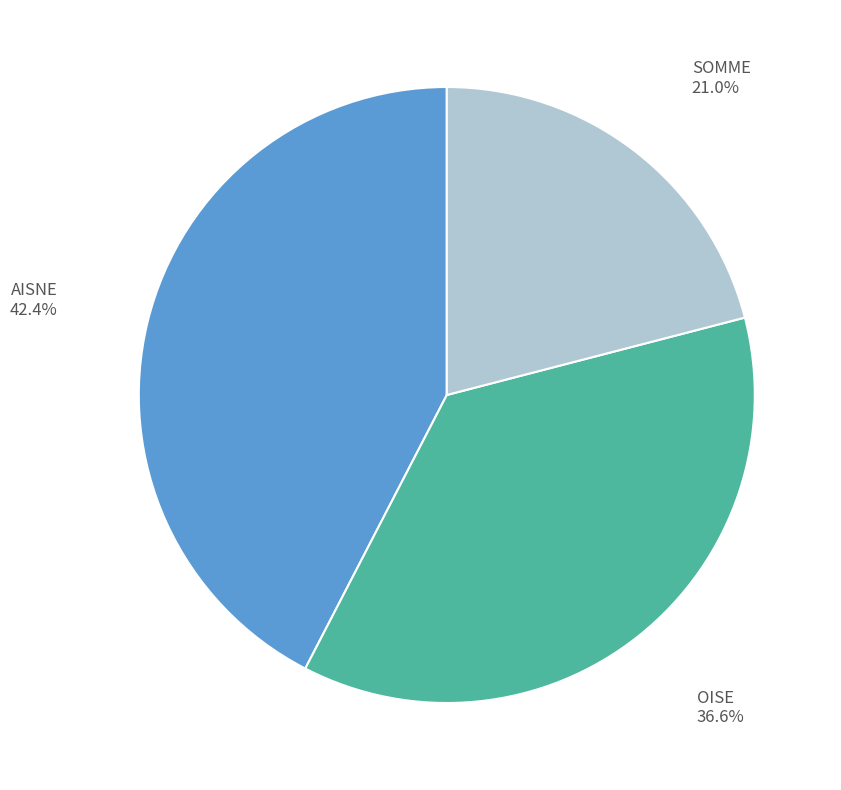

What percentage do OISE and SOMME together represent?

57.6%